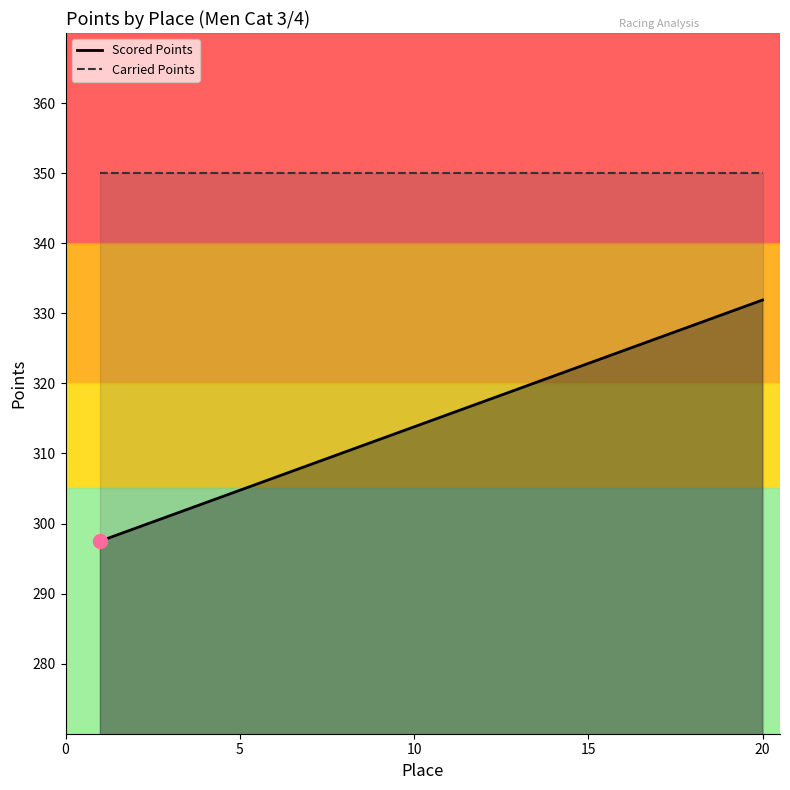

What is the change in value from 5 to 6?

+1.8